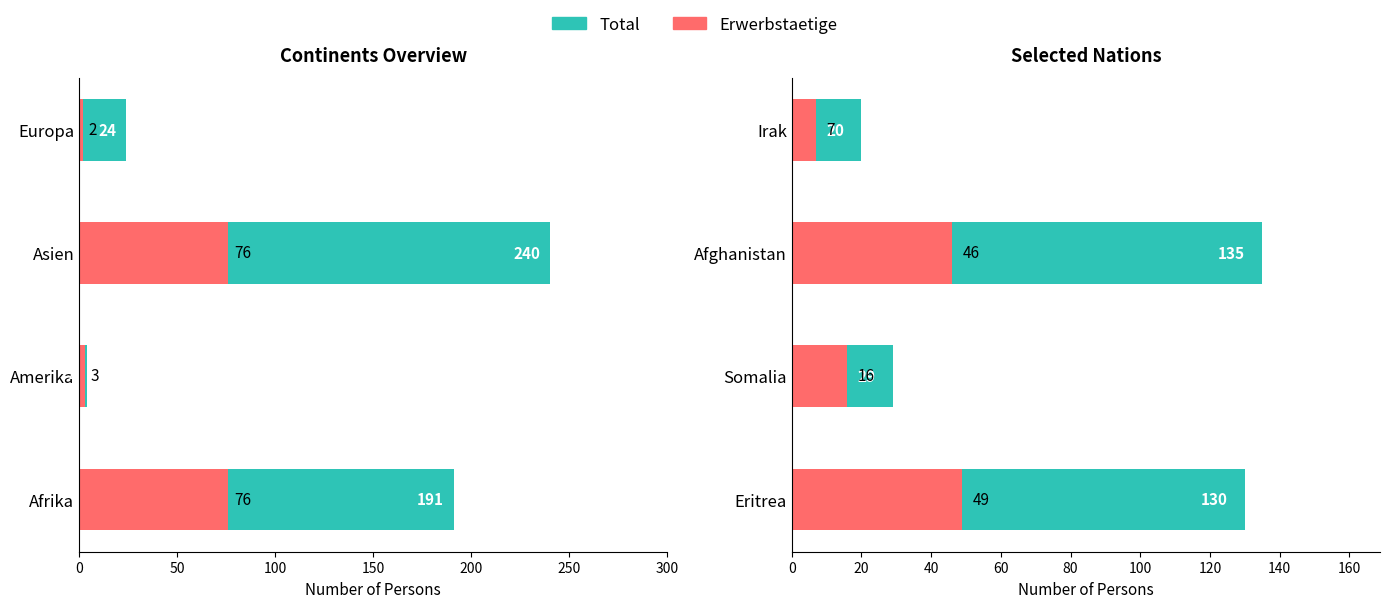

At which label does Erwerbstaetige first exceed 46?

Afrika